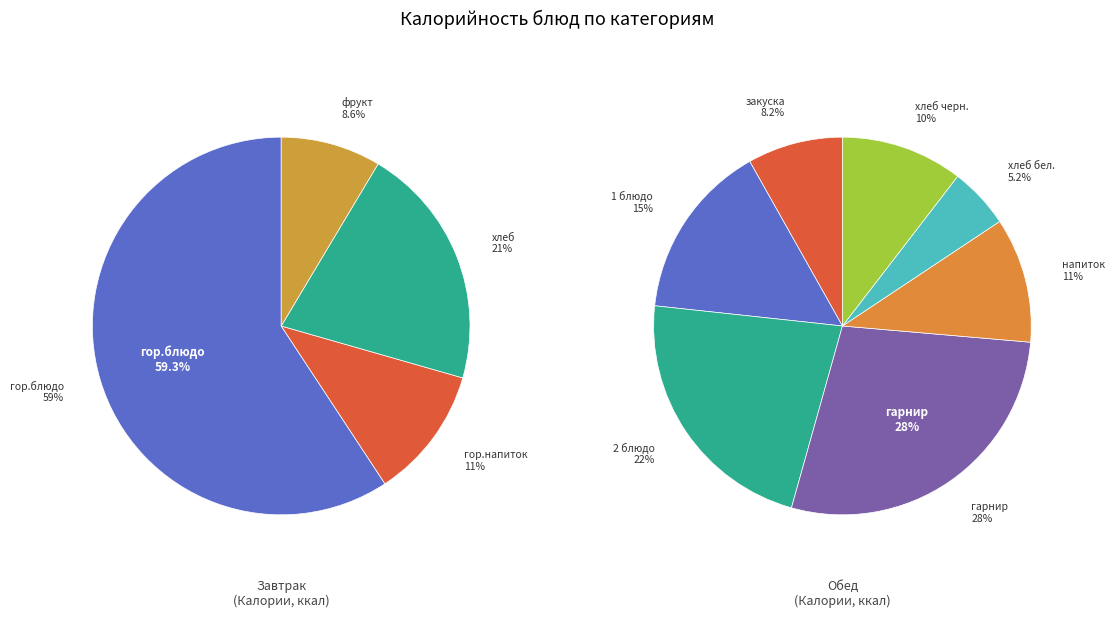

How many segments does this pie chart have?

11